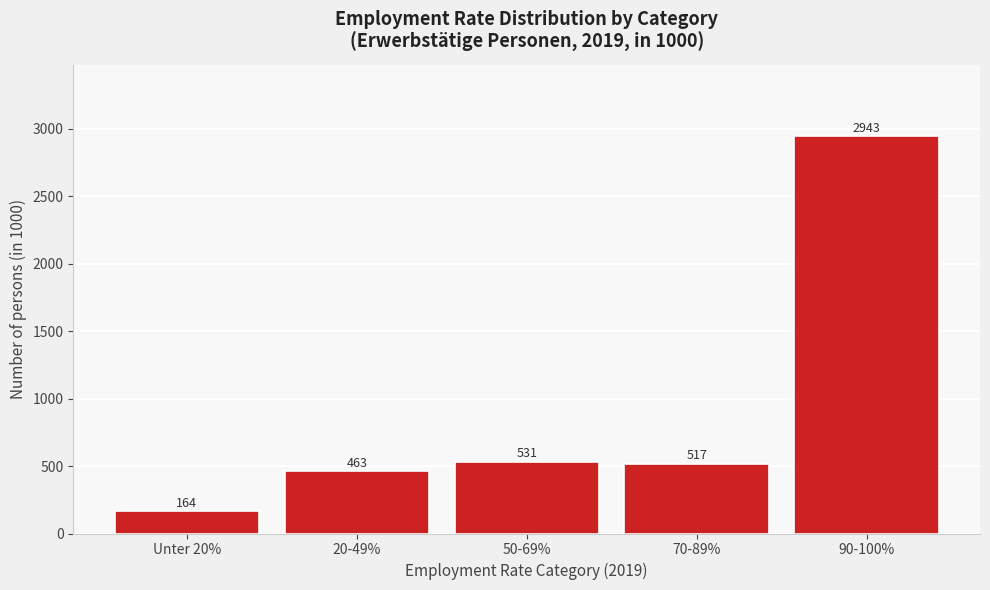

What is the value of the 1st bar from the left?

164.1